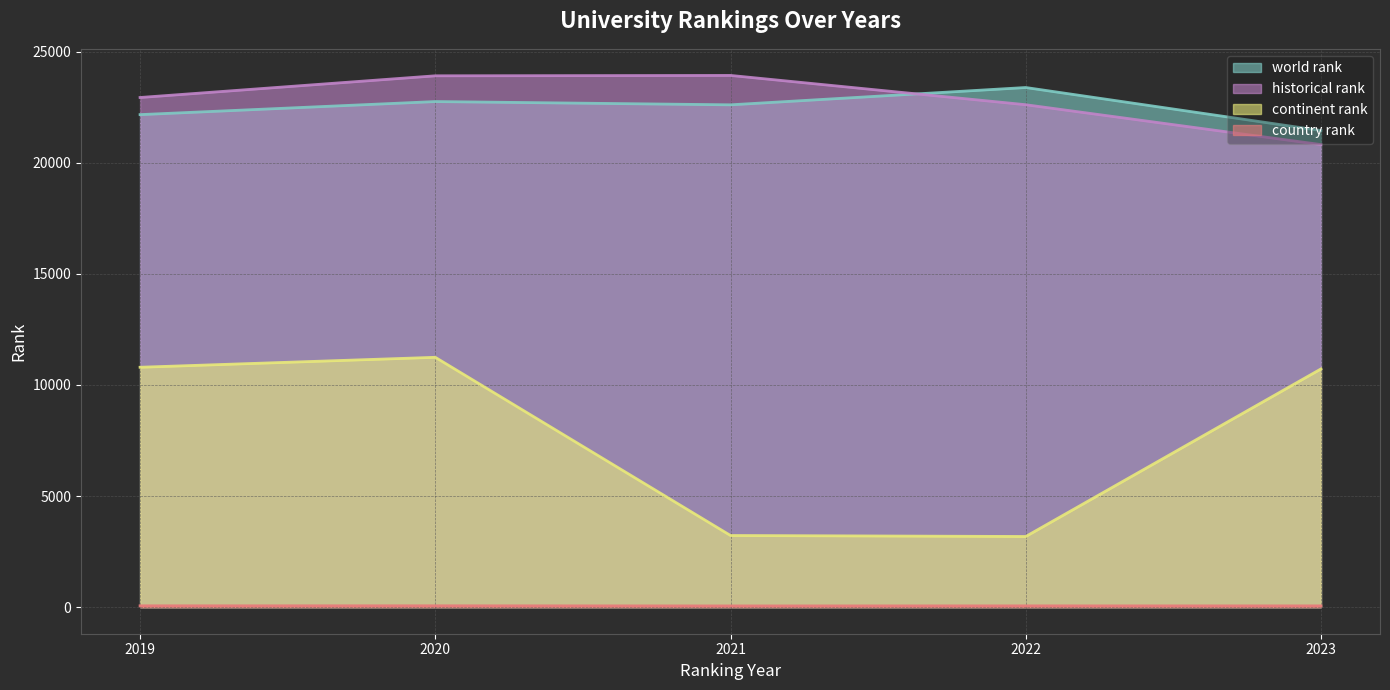

Reading left to right, list all the values displayed in this chart.

world rank: 2019=22170.0	2020=22758.0	2021=22611.0	2022=23390.0	2023=21453.0
continent rank: 2019=10798.0	2020=11246.0	2021=3225.0	2022=3180.0	2023=10723.0
country rank: 2019=60.0	2020=61.0	2021=55.0	2022=58.0	2023=57.0
historical rank: 2019=22941.0	2020=23917.5	2021=23934.5	2022=22615.5	2023=20821.0